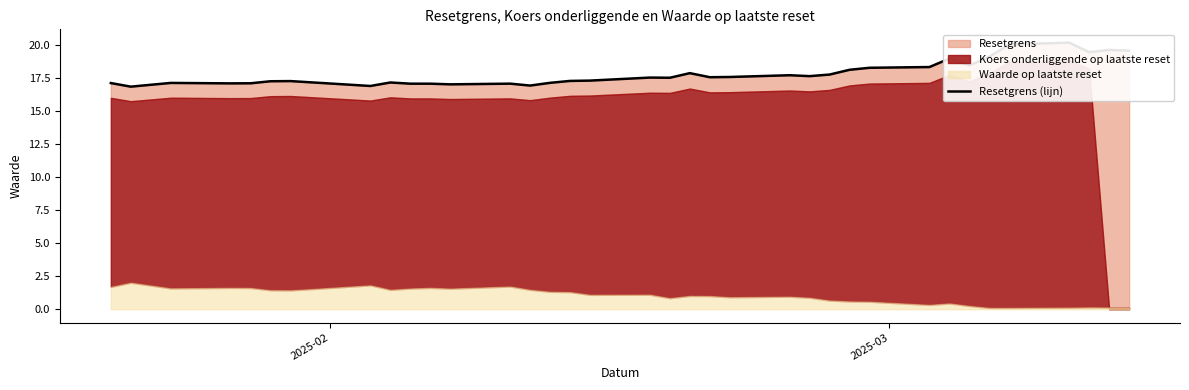

What is the value of the 26th point from the left?

17.8